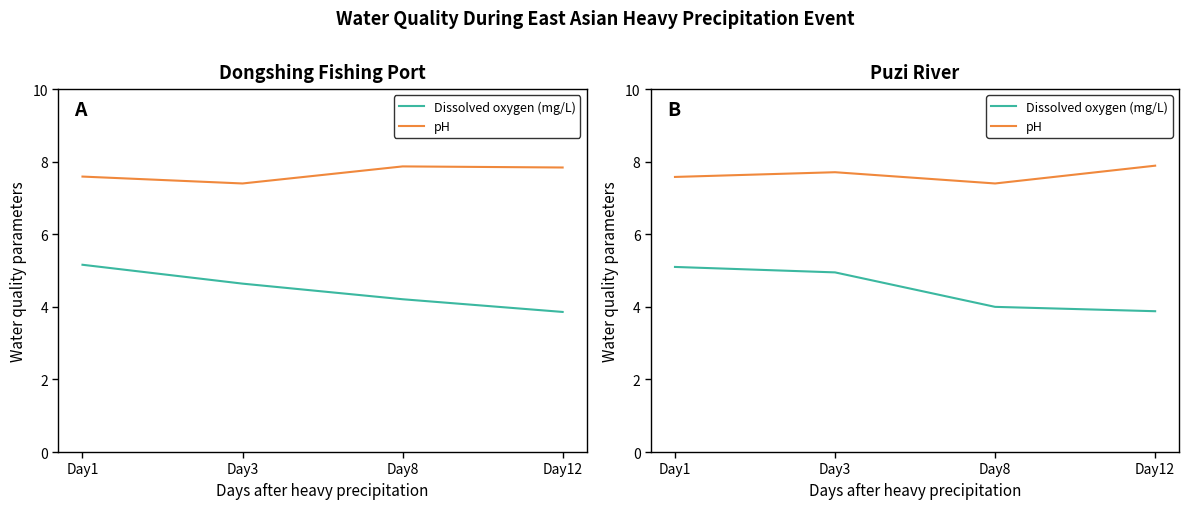

What are all the series names shown in the legend?

Dissolved oxygen (mg/L), pH